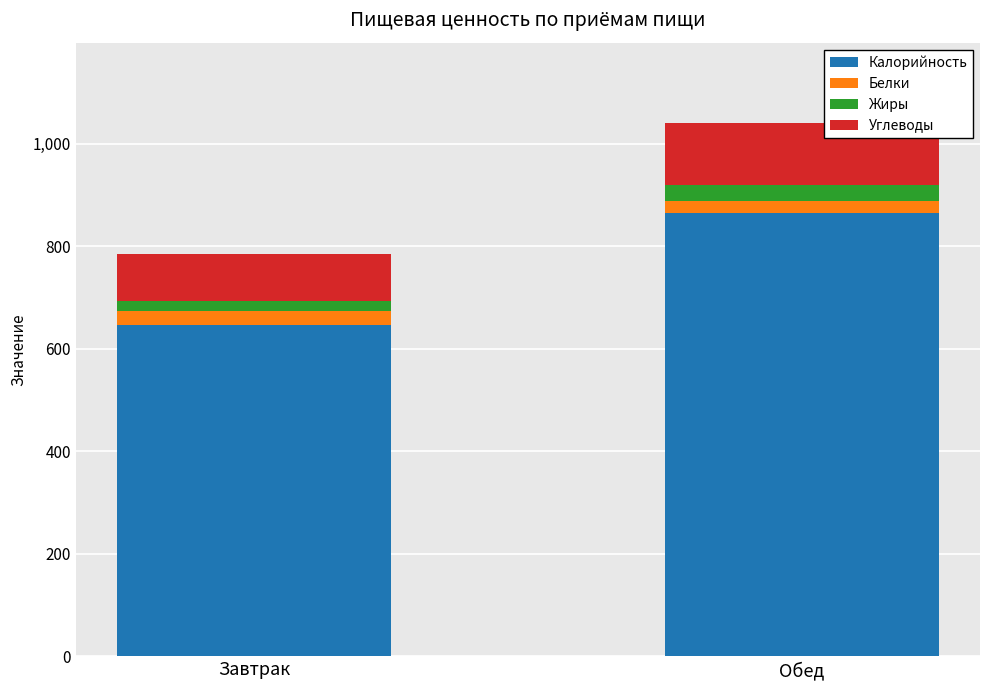

At which label does Калорийность reach its minimum?

Завтрак